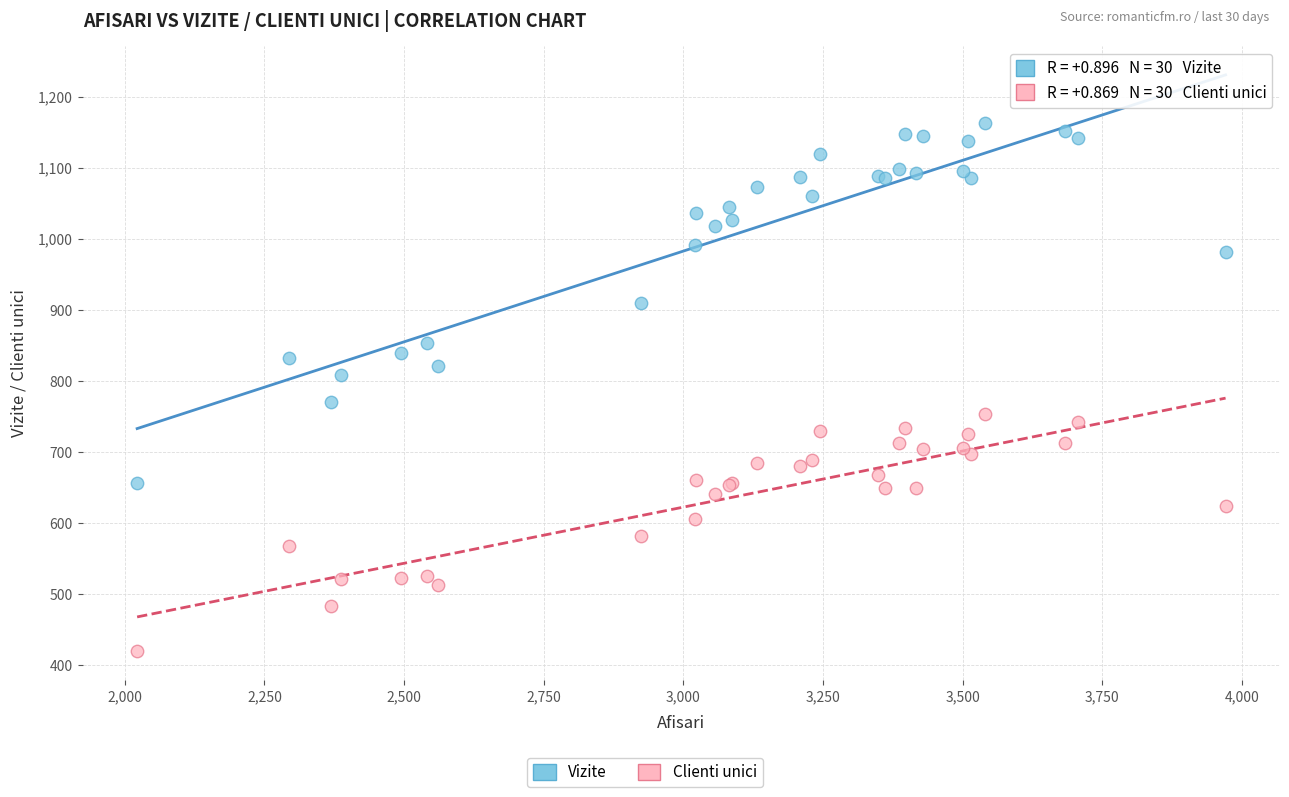

Which series reaches the minimum Y coordinate?

Clienti unici